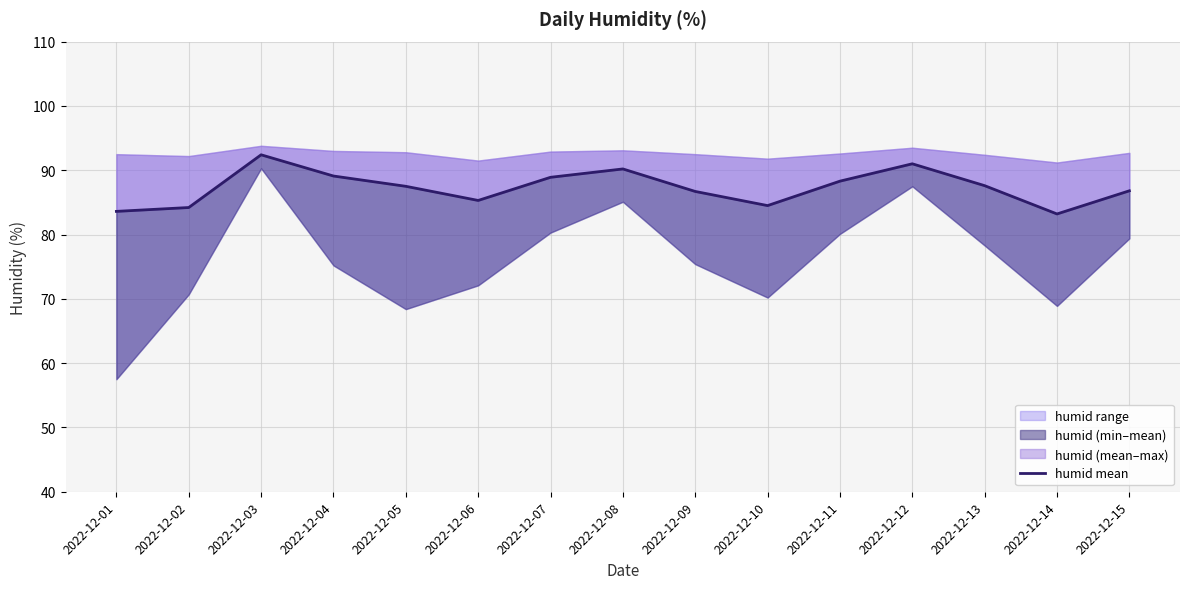

Approximately how many times larger is the value at 2022-12-03 compared to 2022-12-02?

1.1